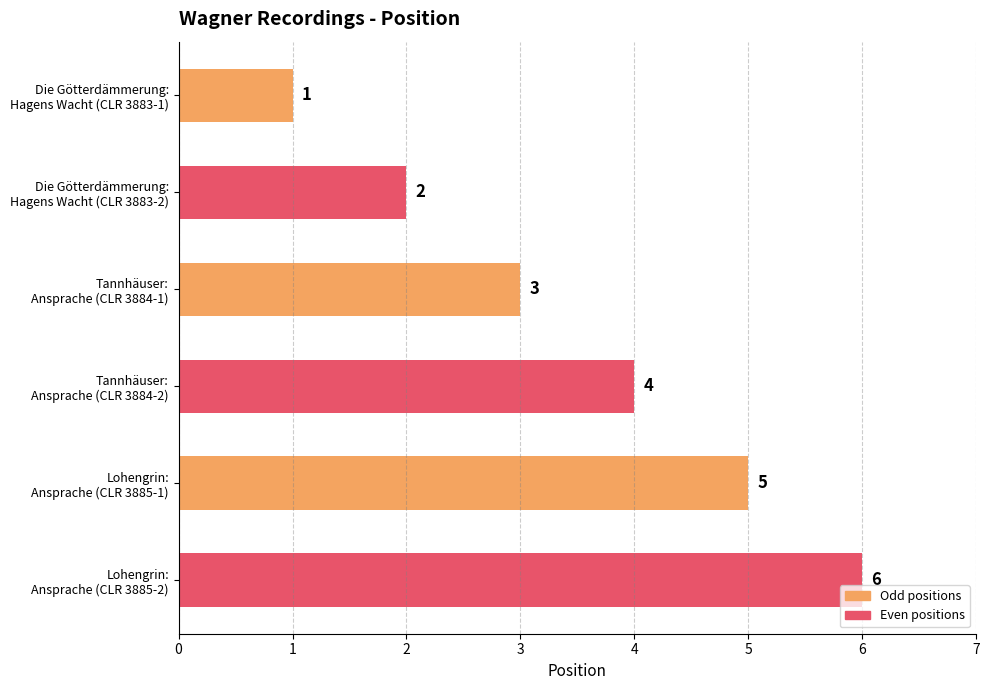

What is the average value?

4